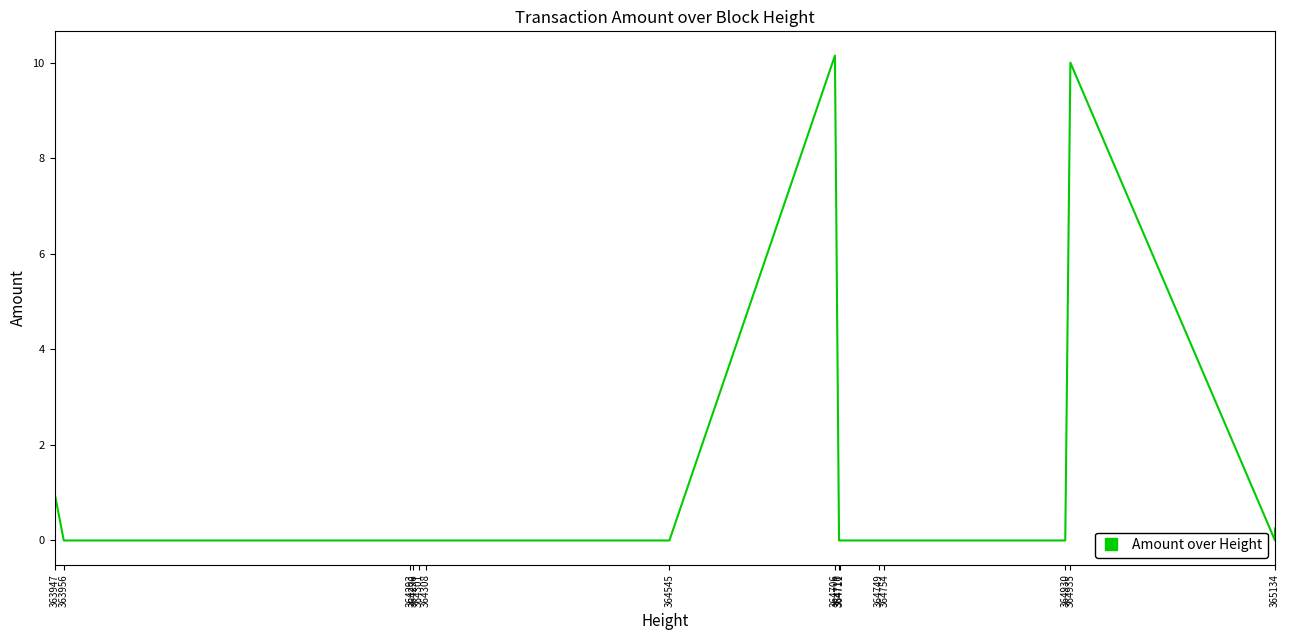

At which category does the data reach its first local peak?

364706